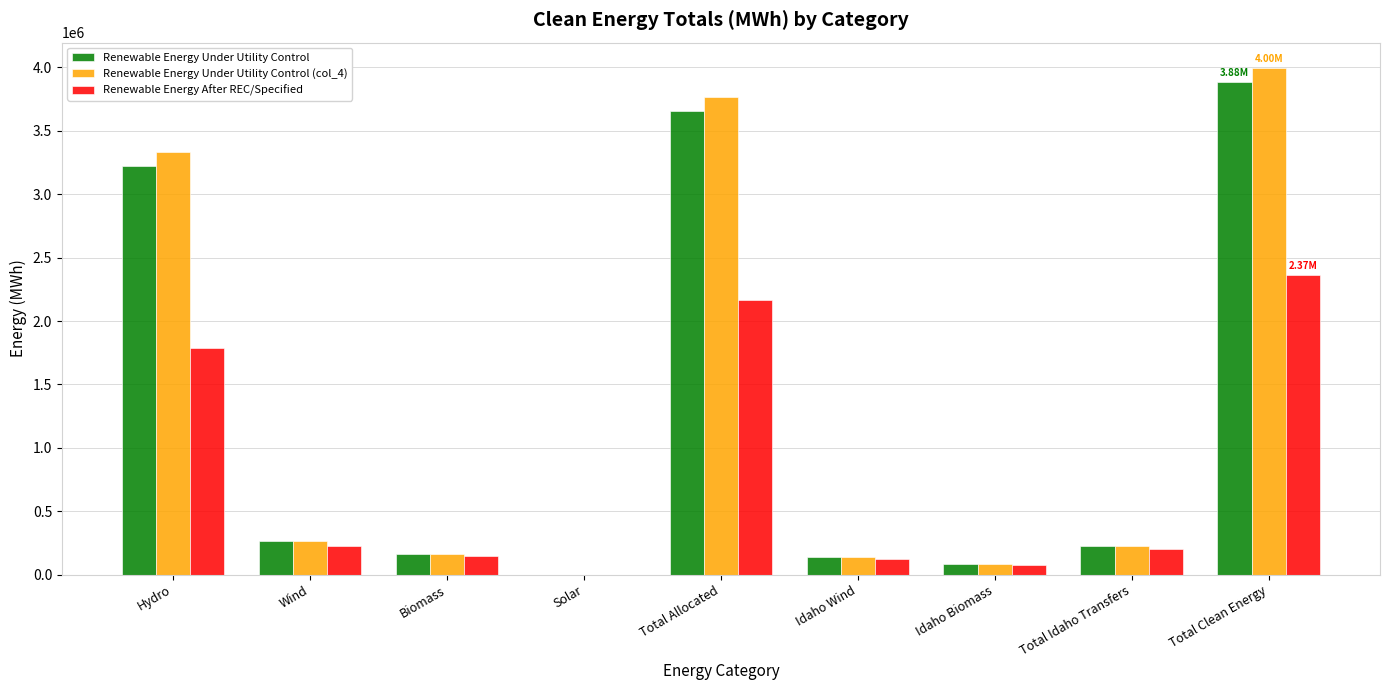

Are the bars horizontal?

No